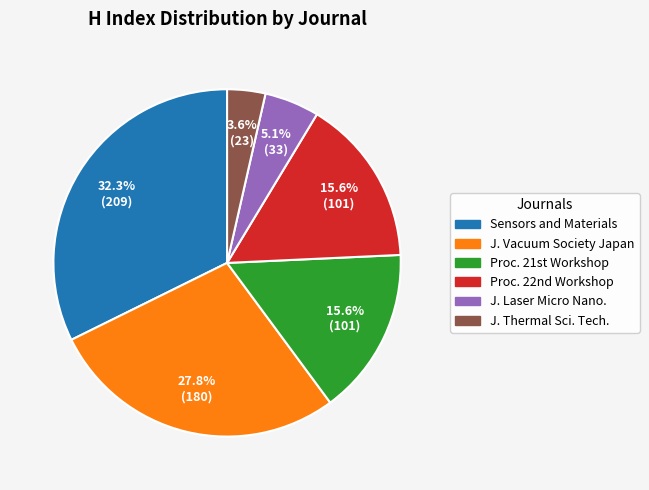

To the nearest percent, what is the average slice percentage?

17%